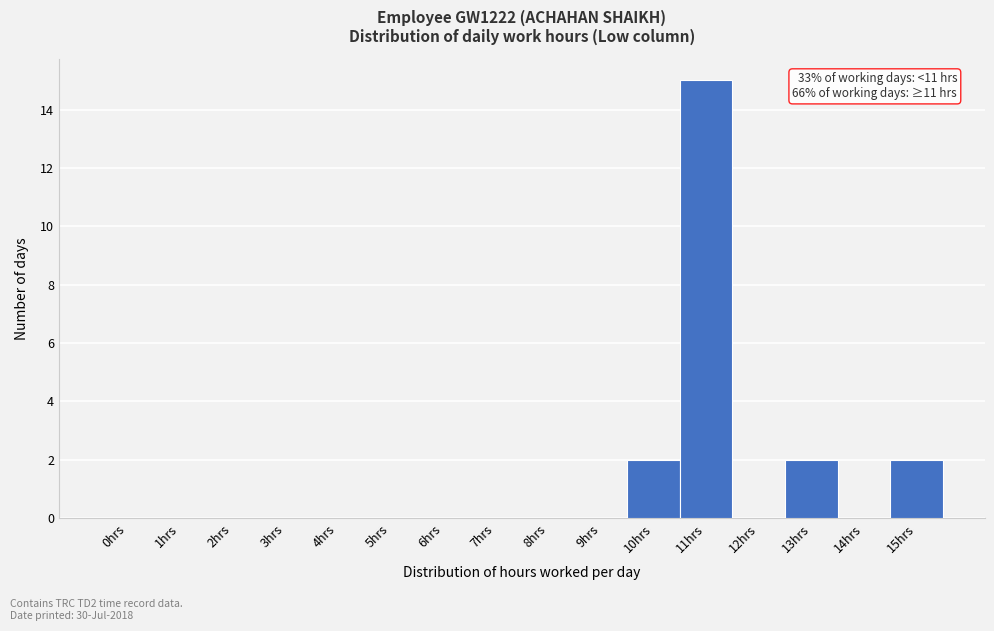

Reading left to right, transcribe all the data shown in this chart.

0hrs=0	1hrs=0	2hrs=0	3hrs=0	4hrs=0	5hrs=0	6hrs=0	7hrs=0	8hrs=0	9hrs=0	10hrs=2	11hrs=15	12hrs=0	13hrs=2	14hrs=0	15hrs=2